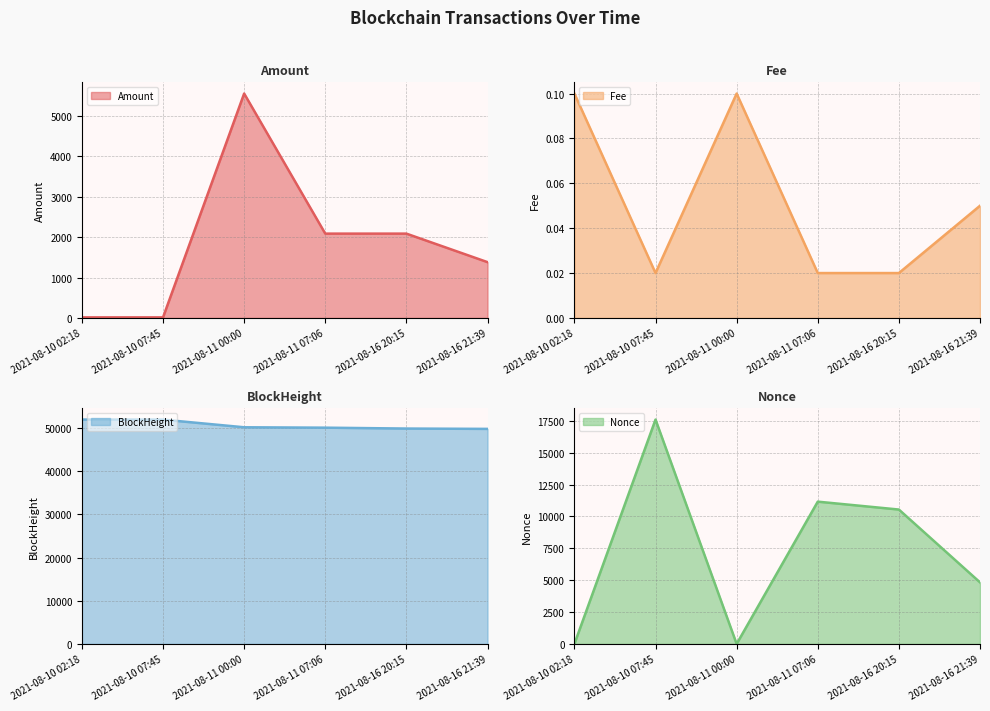

At 2021-08-16 21:39, list the series in order from largest to smallest.

BlockHeight, Nonce, Amount, Fee